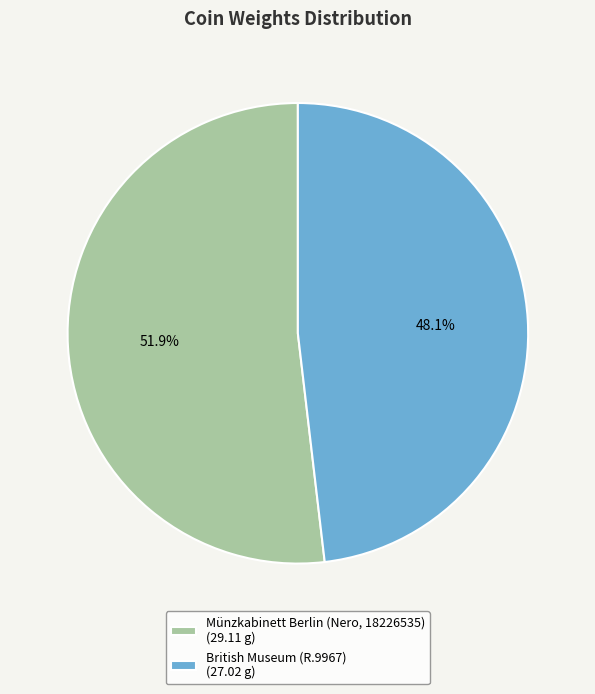

To the nearest percent, what percentage of the pie is Münzkabinett Berlin (Nero, 18226535)?

52%